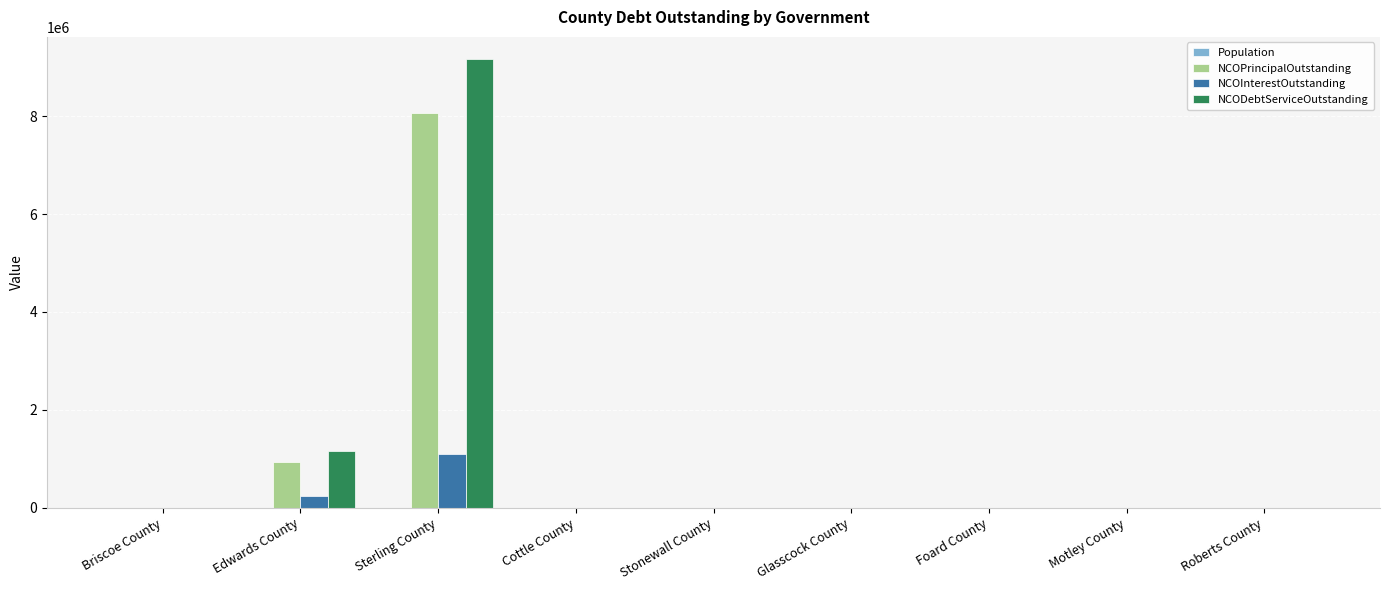

At which category is the sum across all series the highest?

Sterling County